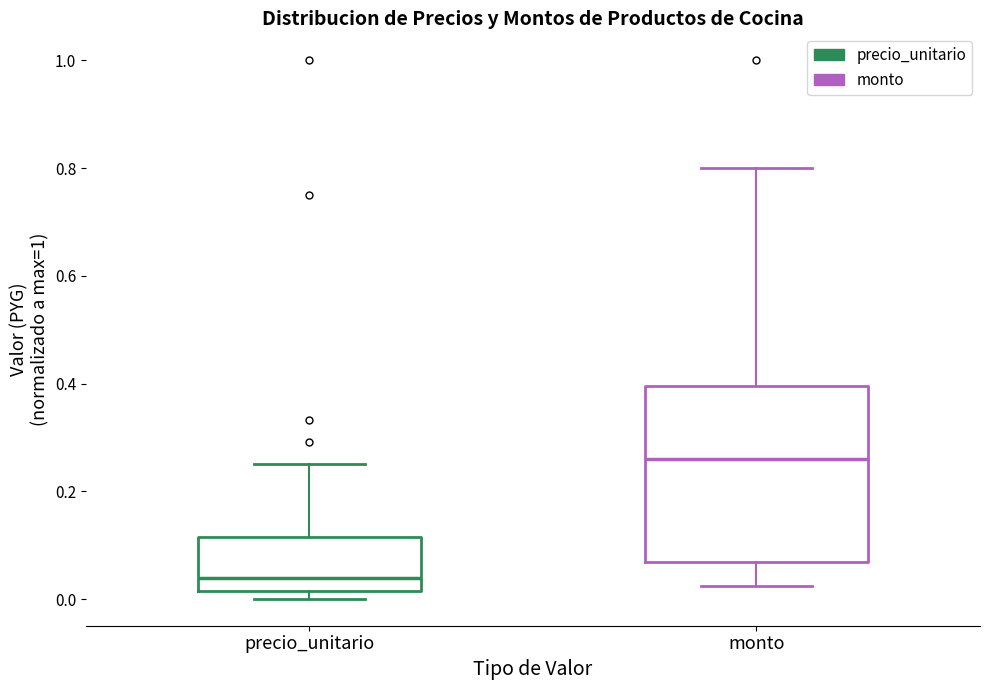

Where does the upper whisker of the box for precio_unitario end on the y-axis? The values are not printed on the chart, so give them approximately, as read against the axis.

0.26